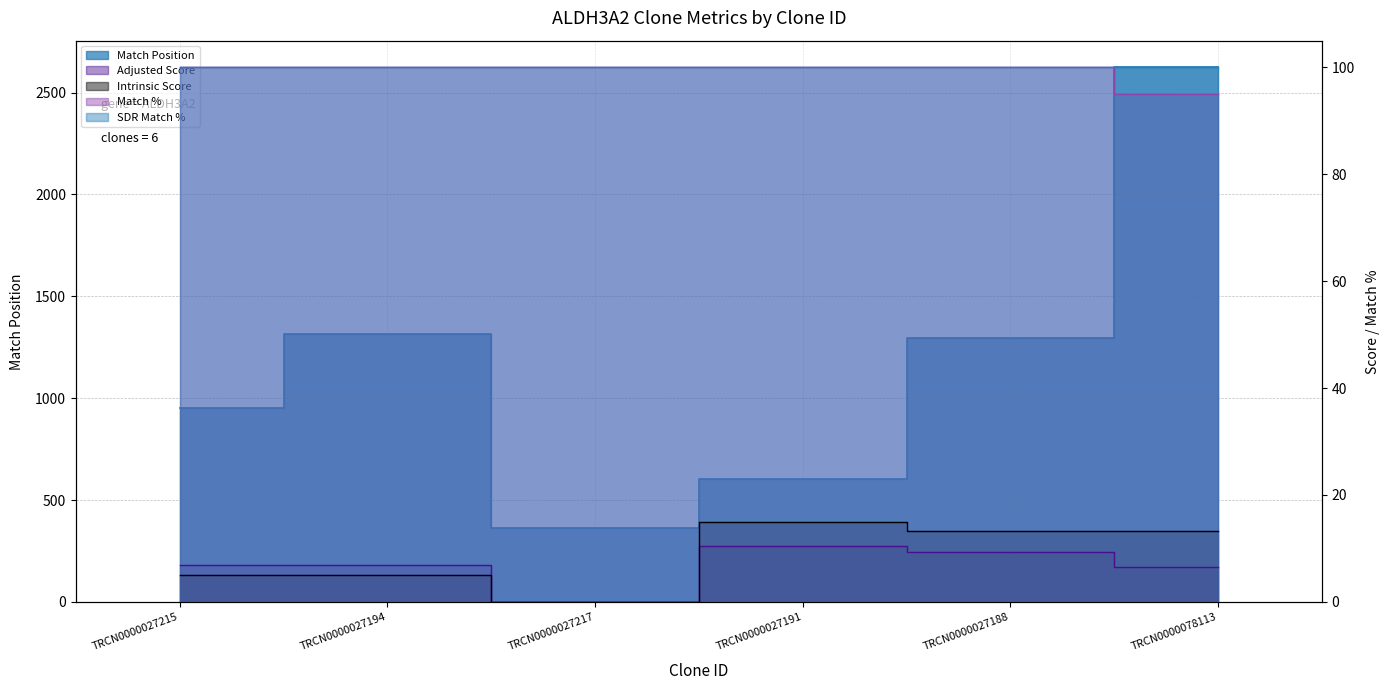

Does the chart have visible grid lines?

Yes